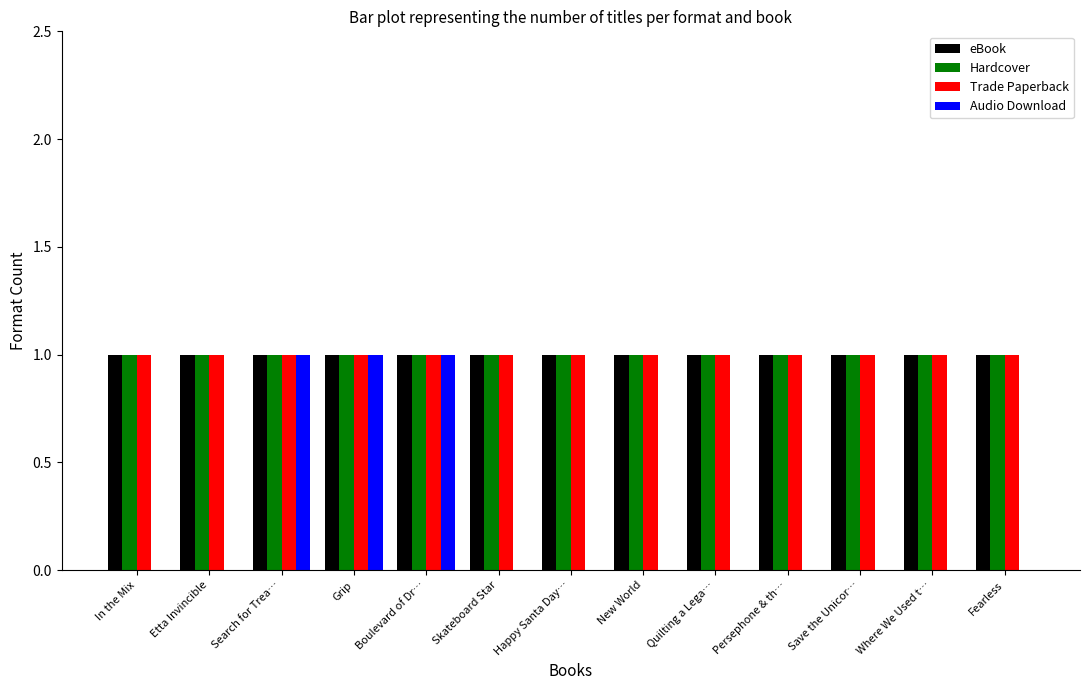

Is it true that Hardcover equals 0 at In the Mix?

False